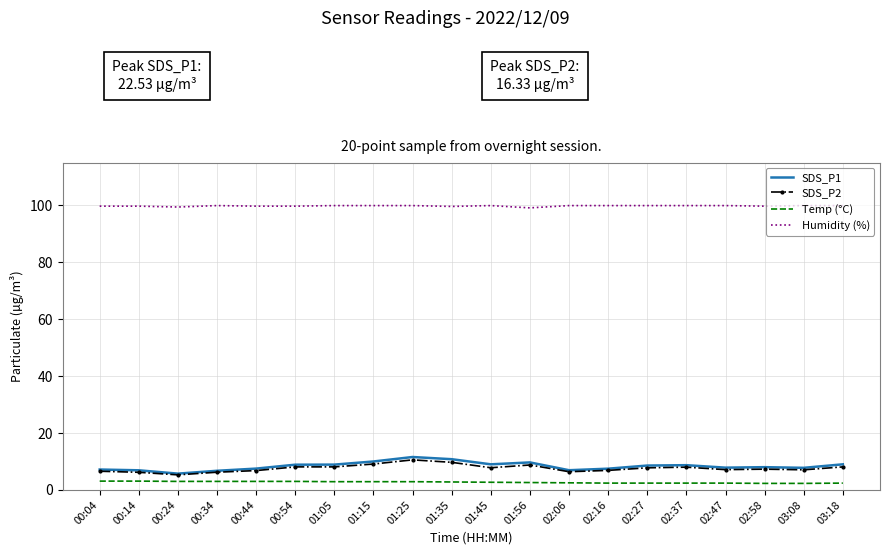

Which series has the largest range (max minus min)?

SDS_P1